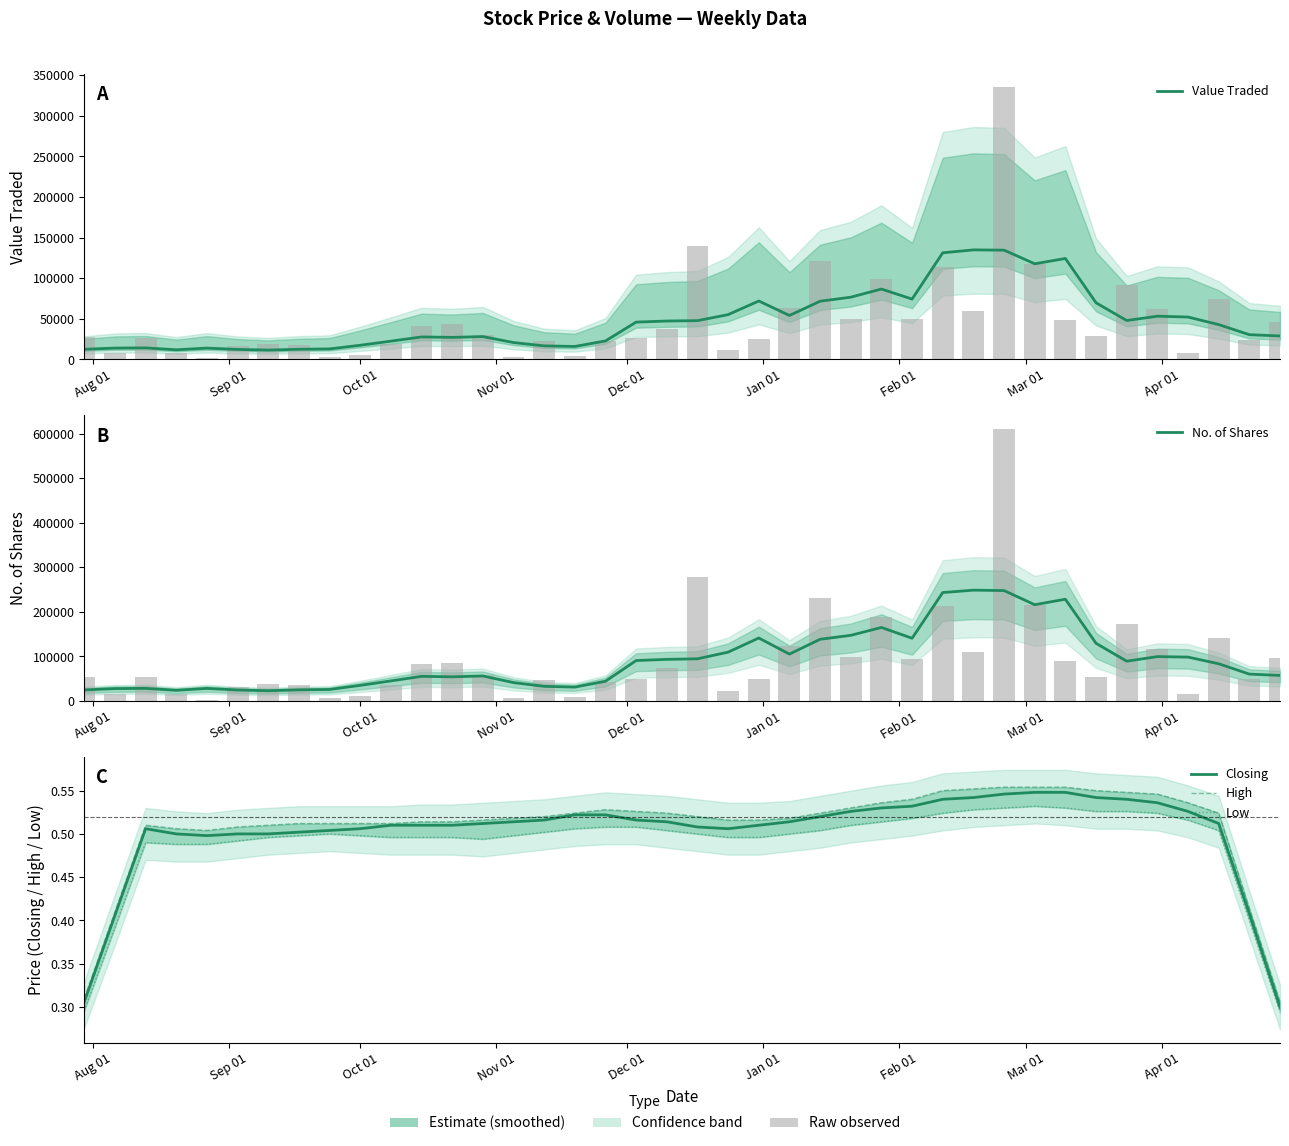

What is the sum of all Low values?

19.6